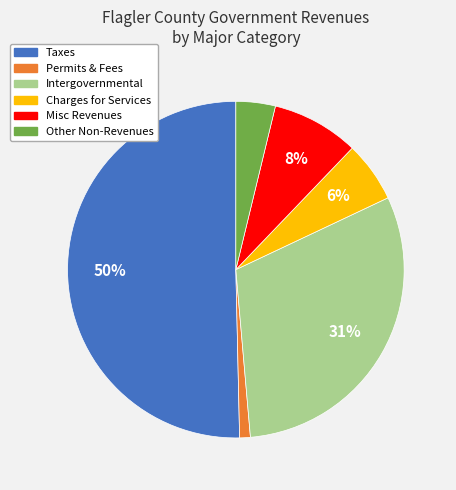

Which slice represents more than half of the pie?

Taxes